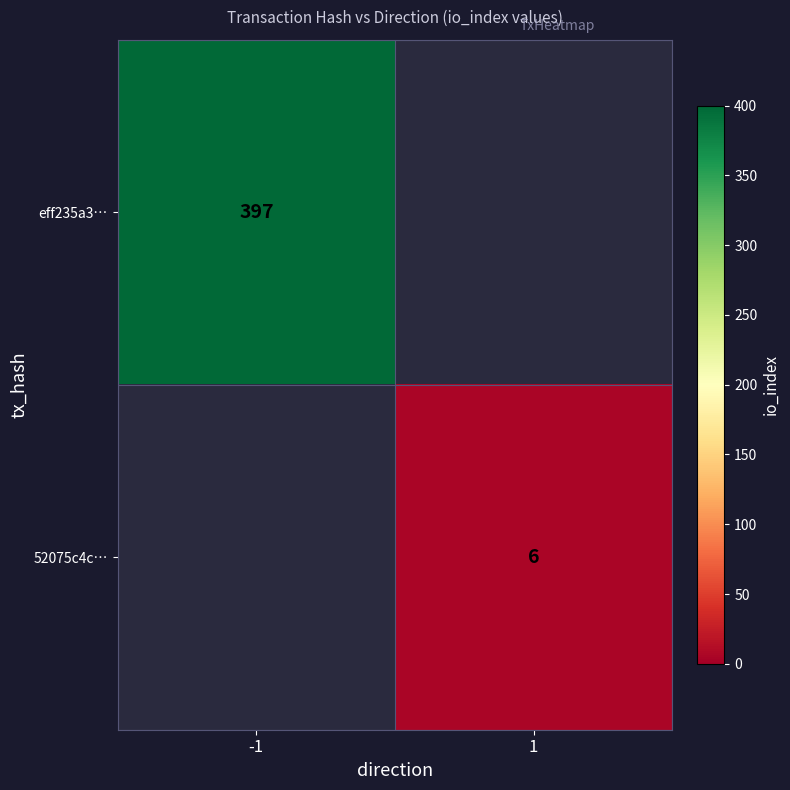

The 52075c4c… series shows 6 at 1. True or false?

True